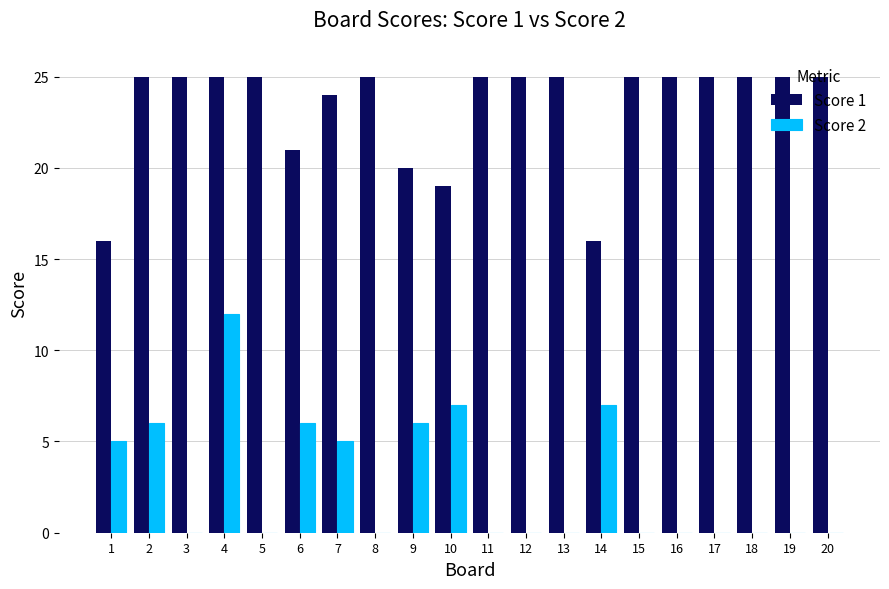

The Score 2 series shows 7 at 3. True or false?

False